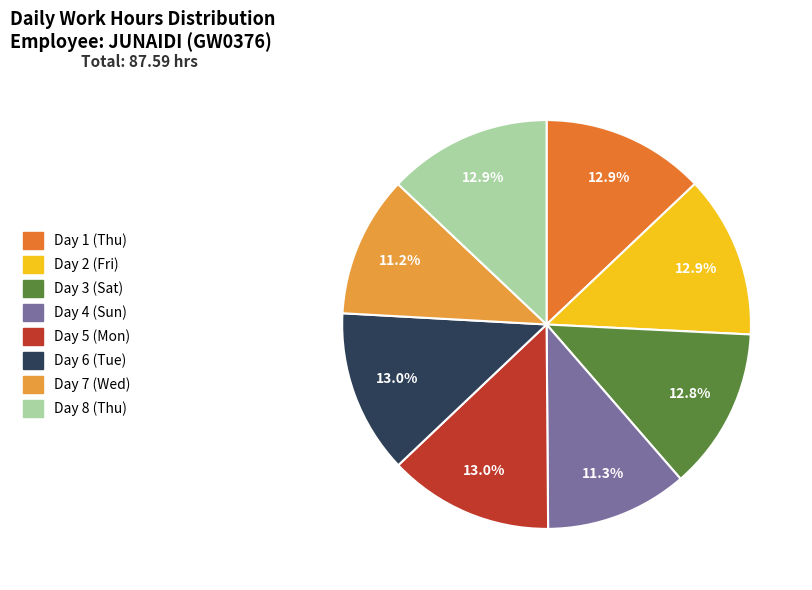

Count the number of slices in the pie.

8